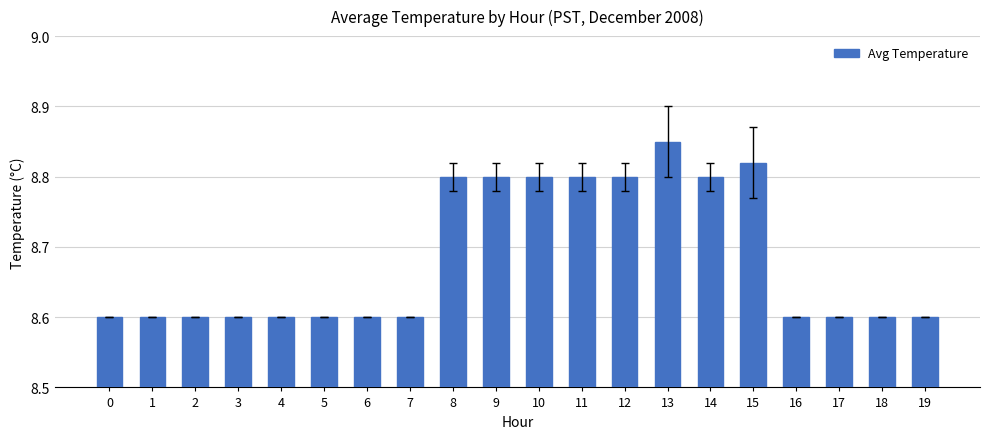

Which has a higher value, 13 or 2?

13